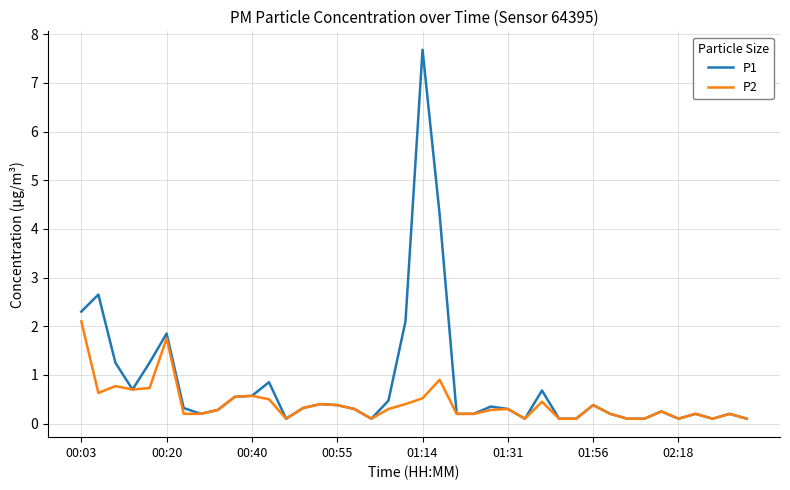

Which series has the largest total across all categories?

P1